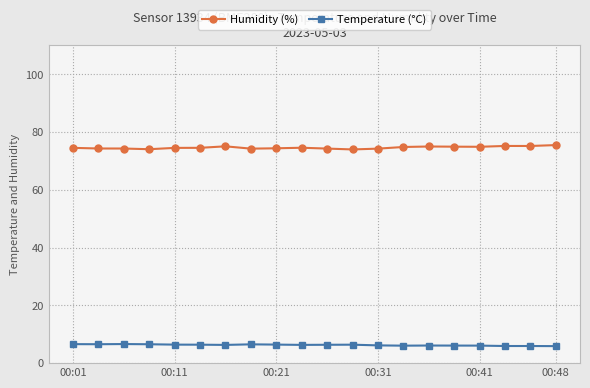

What is the value of the Humidity (%) point at the 3rd from the left?

74.3